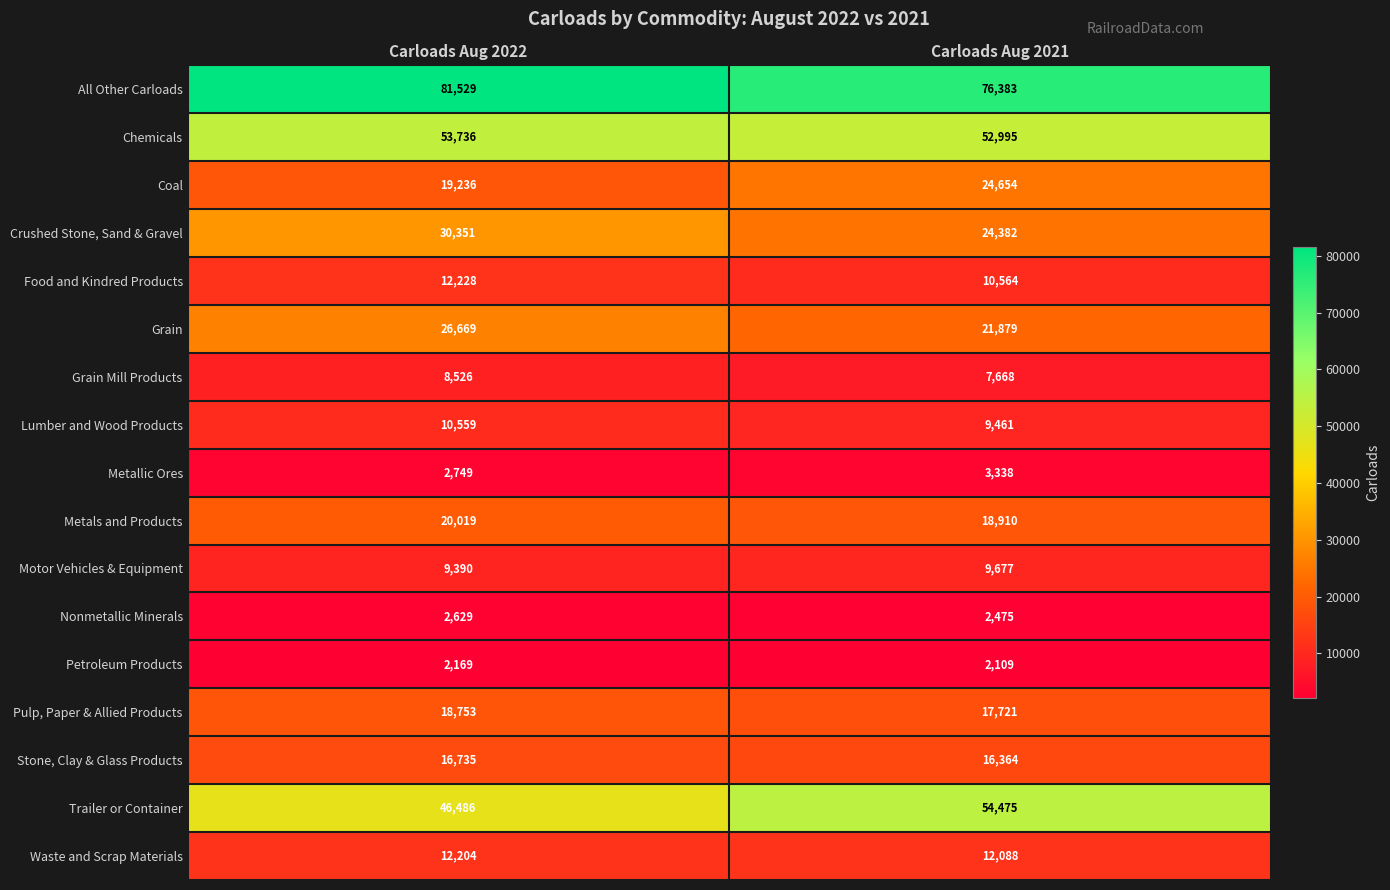

What is the difference between the maximum and minimum values in the Metallic Ores series?

589